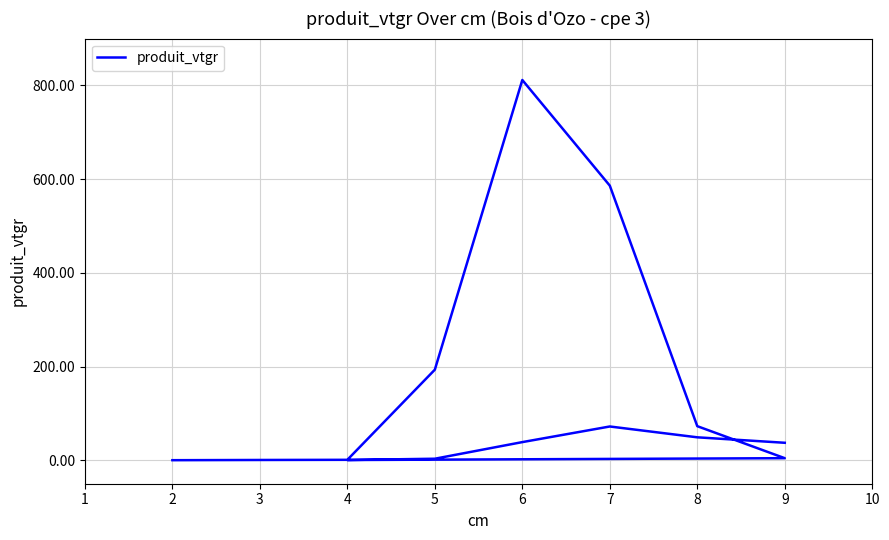

Approximately how many times larger is the value at 7 compared to 5?

175.7